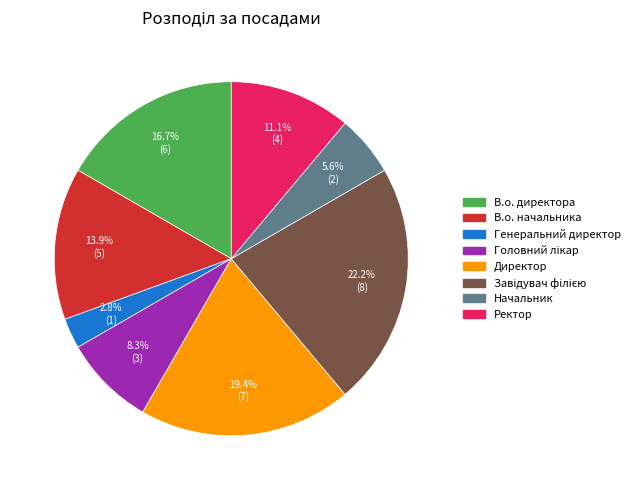

To the nearest percent, what is the difference between the largest and smallest slice percentages?

19%